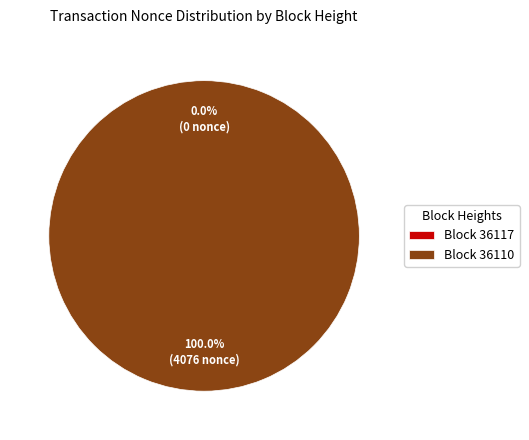

Between 36117 and 36110, which is larger?

36110